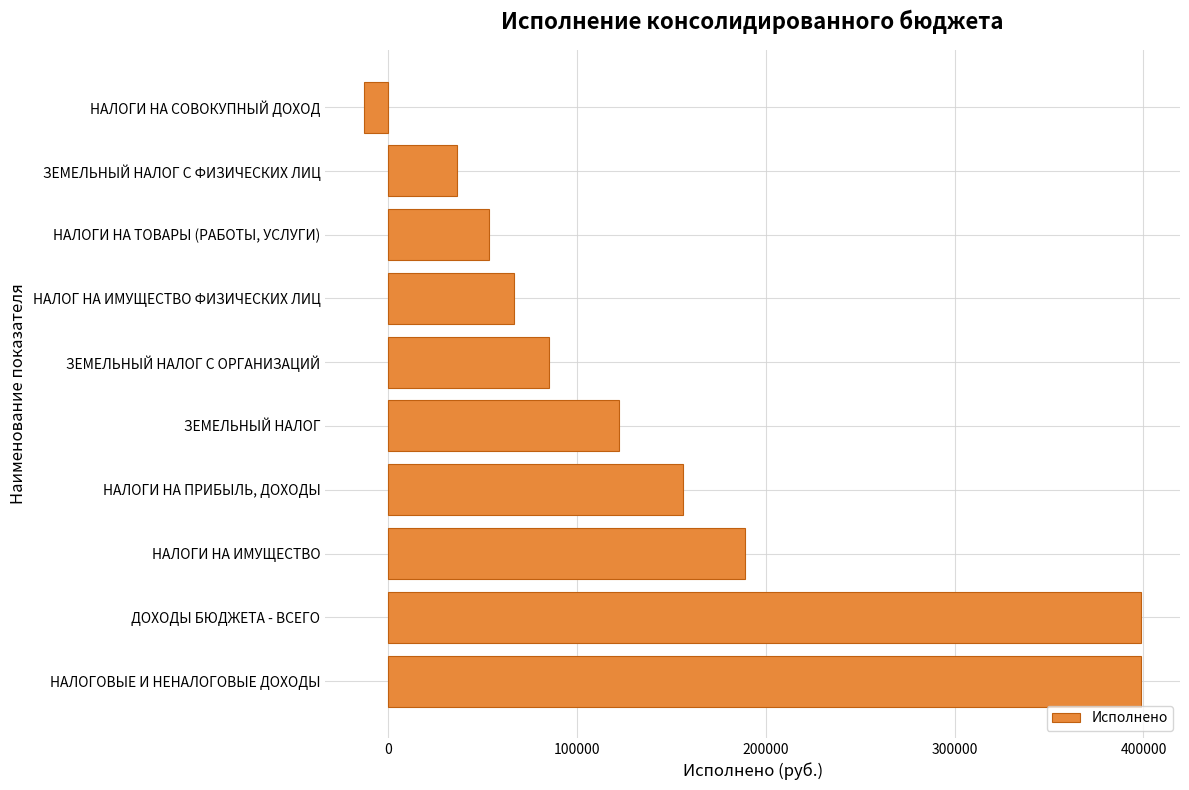

What is the difference between the maximum and second lowest values?

362190.4